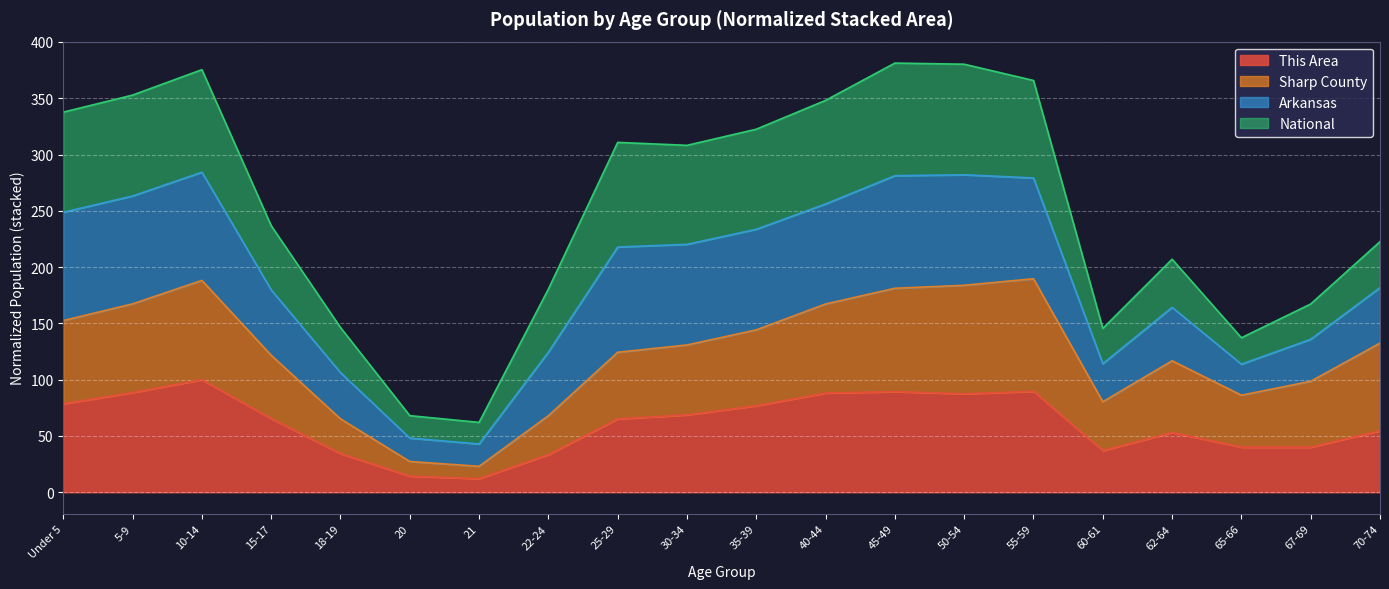

True or false: This Area has a value of 41.1 at 25-29.

False